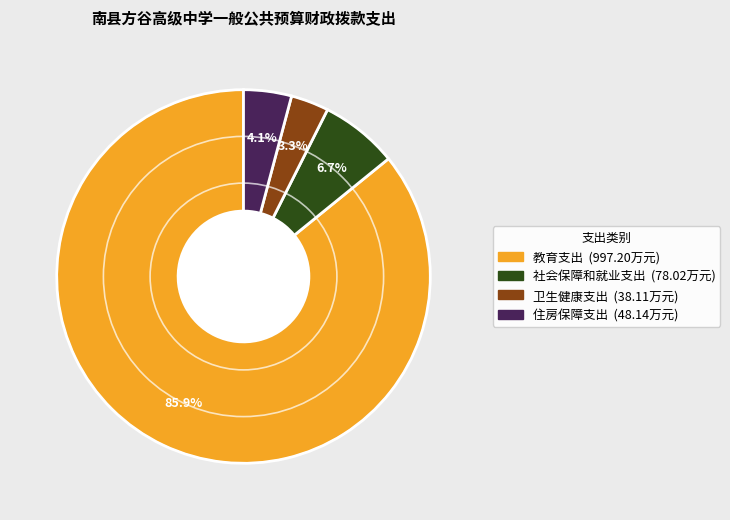

Which category has the biggest portion of the pie?

教育支出